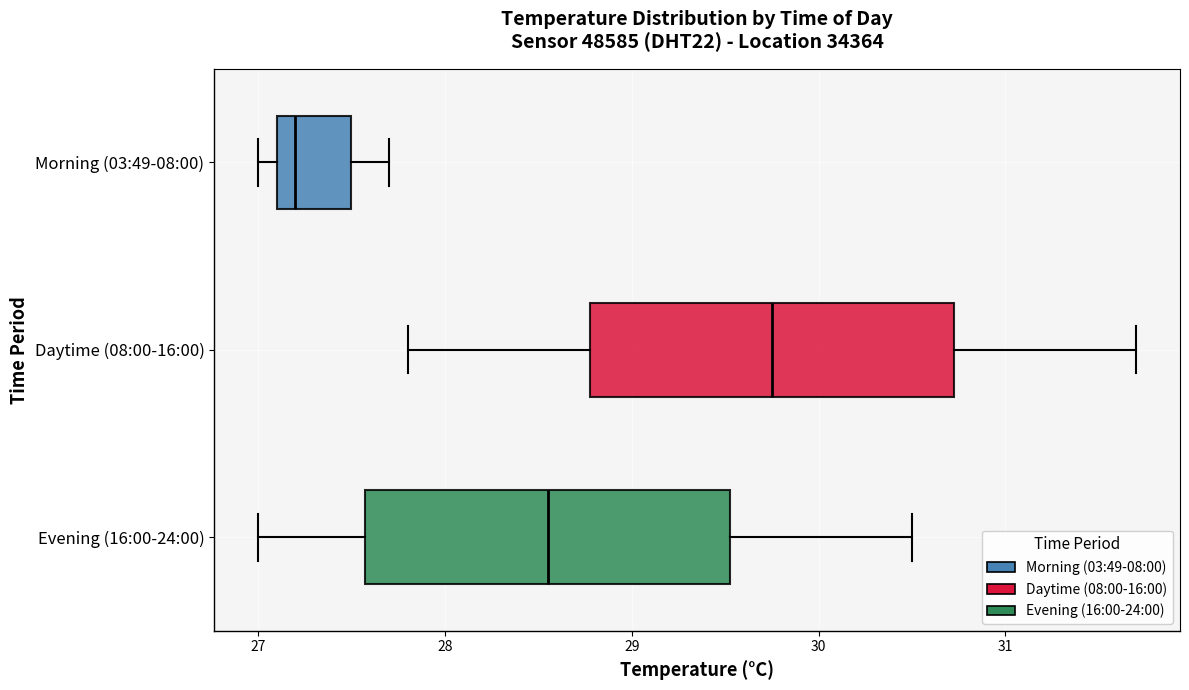

Where does the left whisker of the box for Morning (03:49-08:00) end on the x-axis? The values are not printed on the chart, so give them approximately, as read against the axis.

27.0